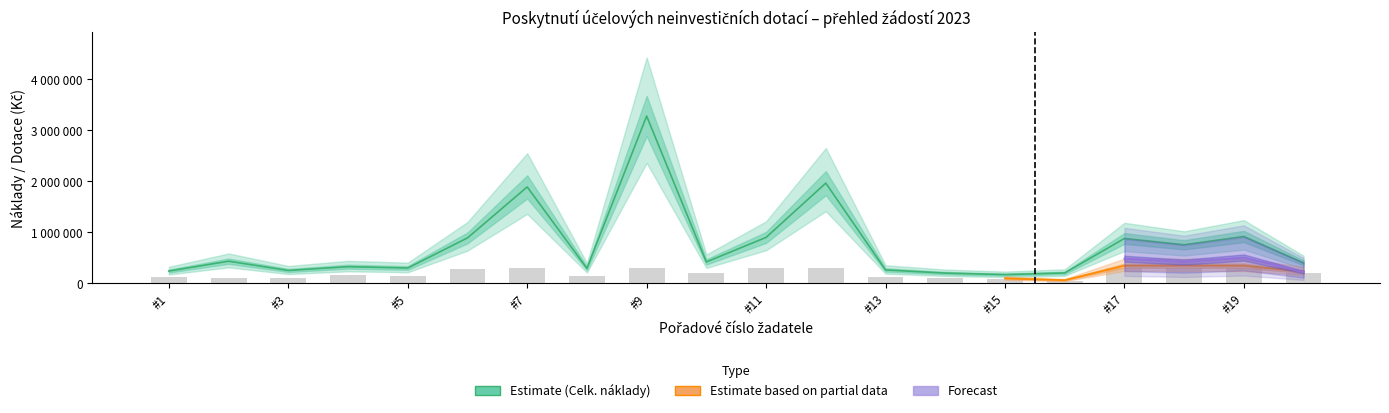

True or false: Celkove_naklady has a value of 201956 at 6.

False